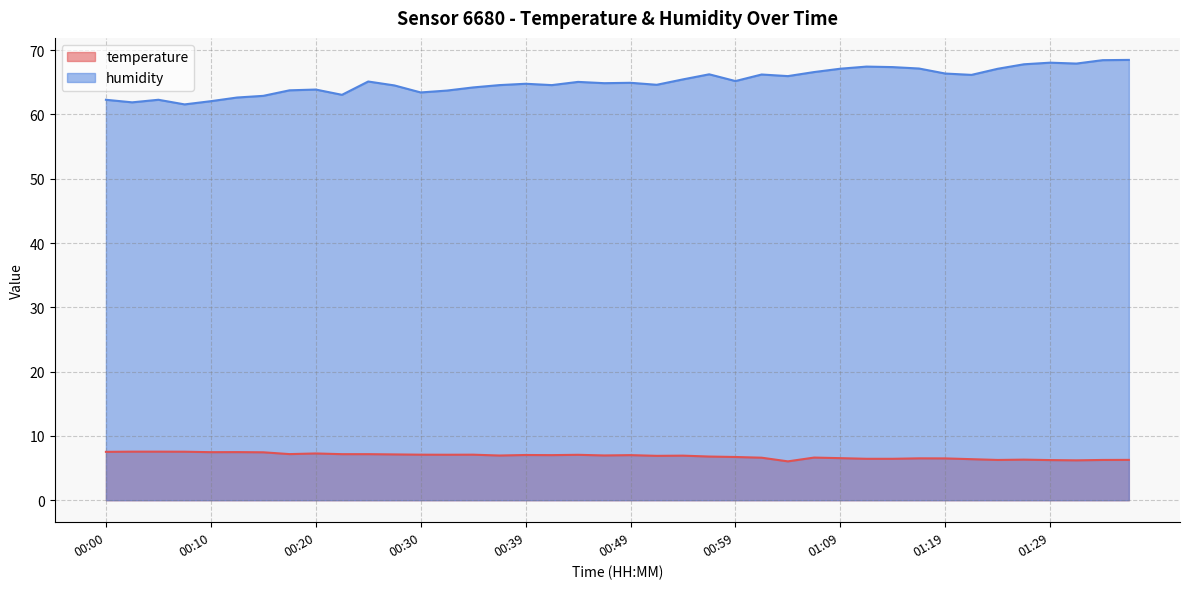

True or false: humidity and temperature intersect in this chart.

False